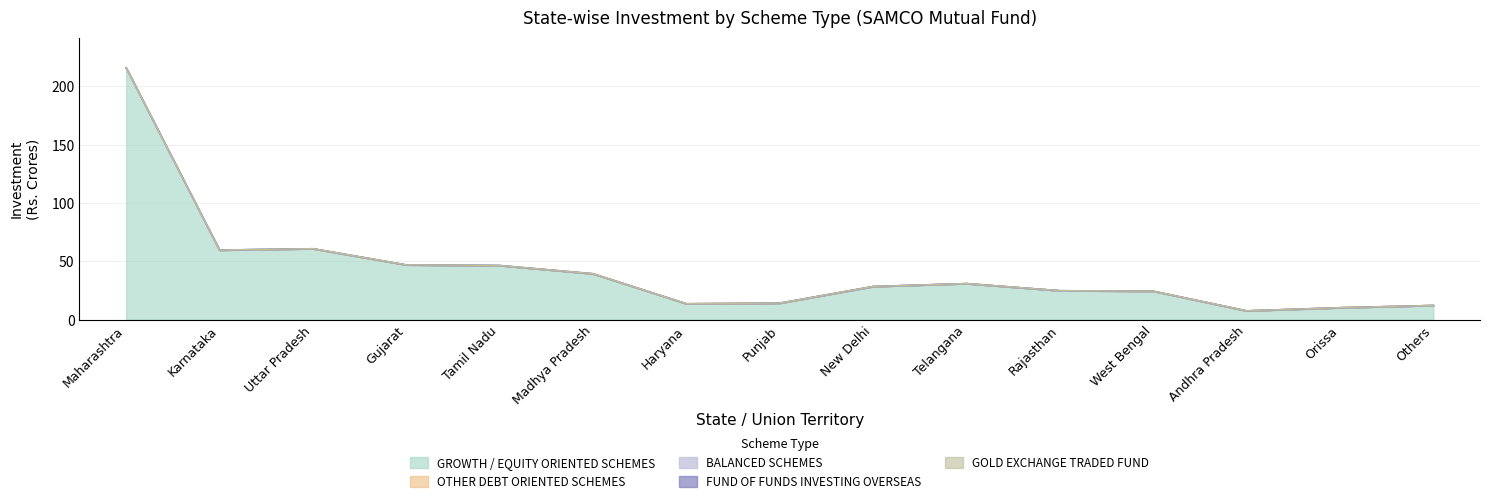

Does the chart display data point markers on the line(s)?

No